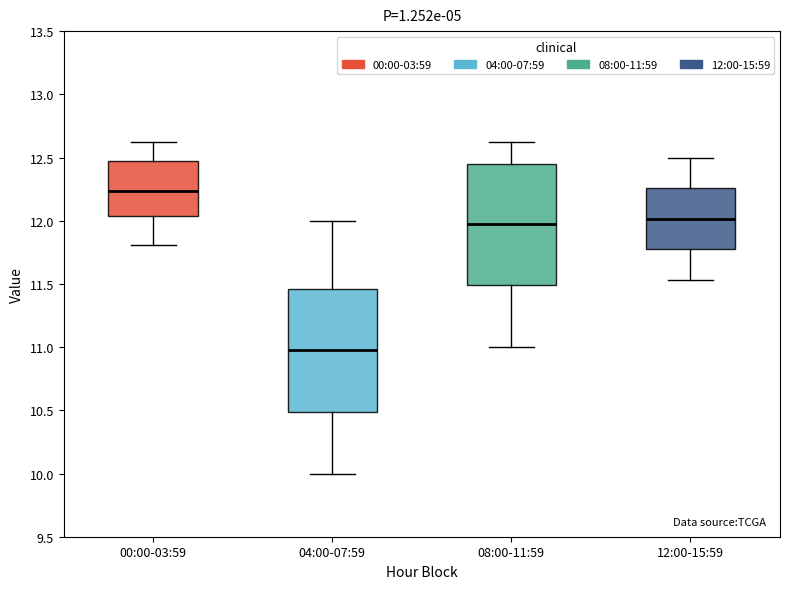

Reading left to right, transcribe this box plot: for each box, give where its median line is, the range the box spans, and where its two whiskers end, as read against the y-axis. The values are not printed on the chart, so give them approximately, as read against the axis.

00:00-03:59: median 12.25, box 12.05 to 12.45, whiskers 11.80 to 12.60
04:00-07:59: median 11.00, box 10.50 to 11.45, whiskers 10.00 to 12.00
08:00-11:59: median 12.00, box 11.50 to 12.45, whiskers 11.00 to 12.60
12:00-15:59: median 12.00, box 11.75 to 12.25, whiskers 11.55 to 12.50